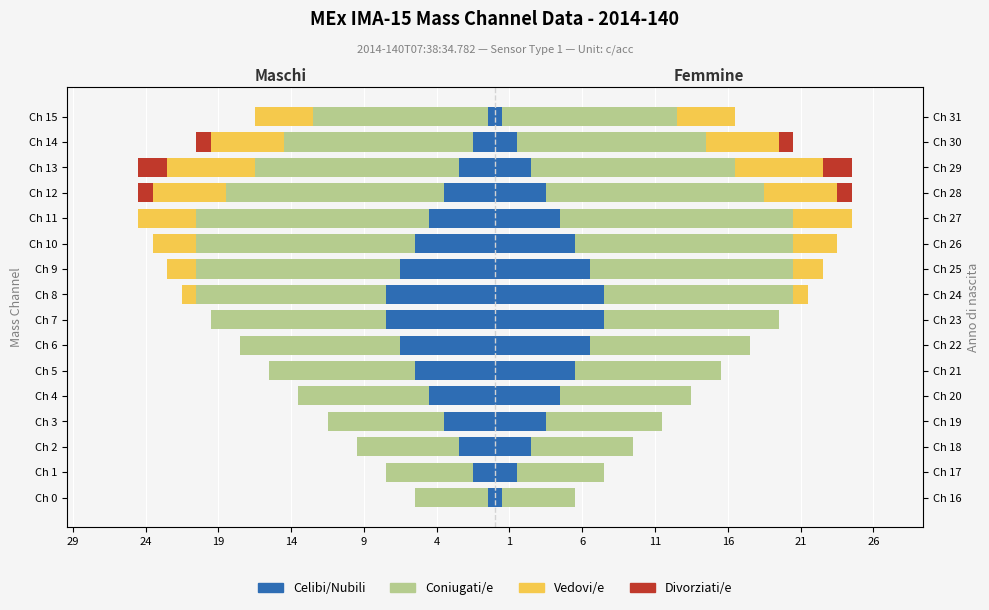

At how many categories does at least one series exceed -15?

16